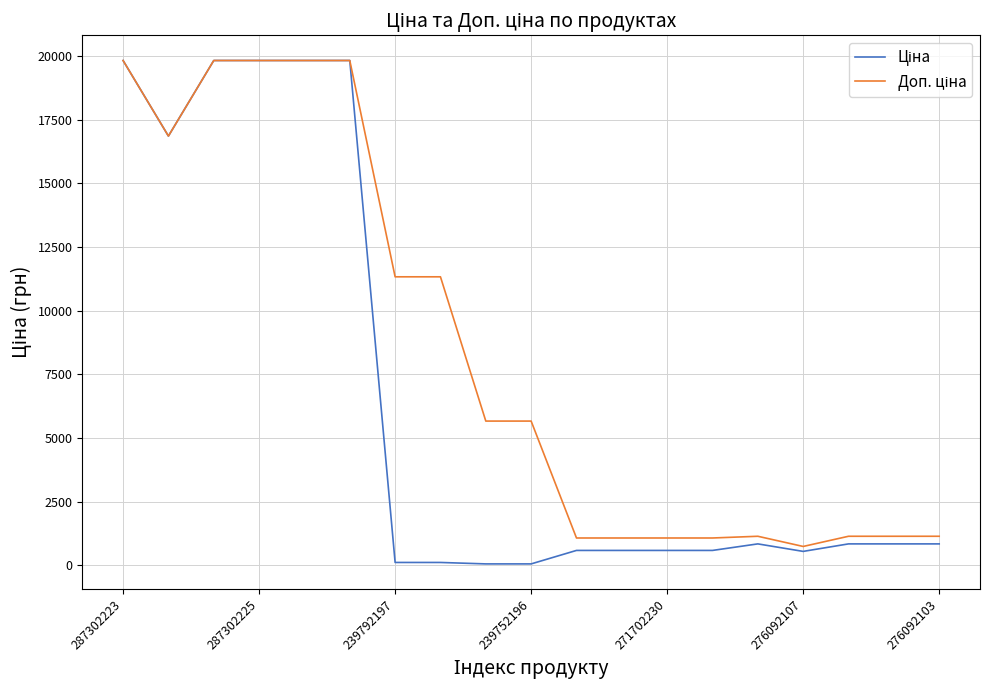

At how many categories does at least one series exceed 14599?

6